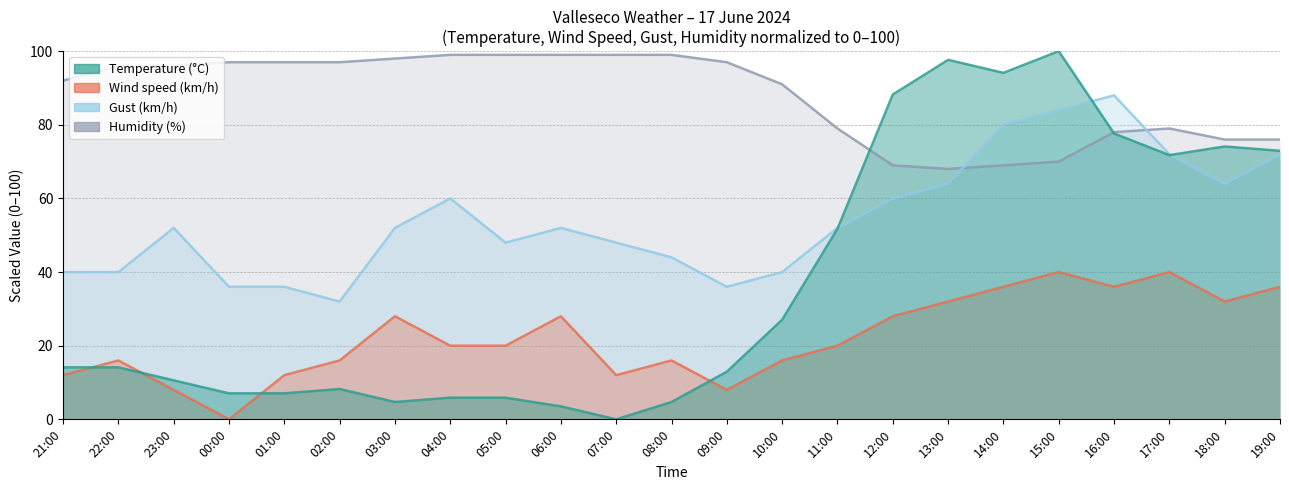

What are all the series names shown in the legend?

Temperature (C), Wind speed (km/h), Gust (km/h), Humidity (%)